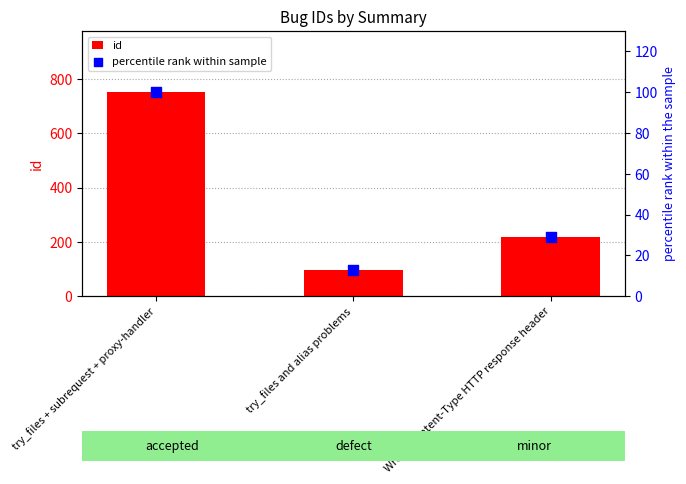

At which category is the sum across all series the highest?

try_files + subrequest + proxy-handler